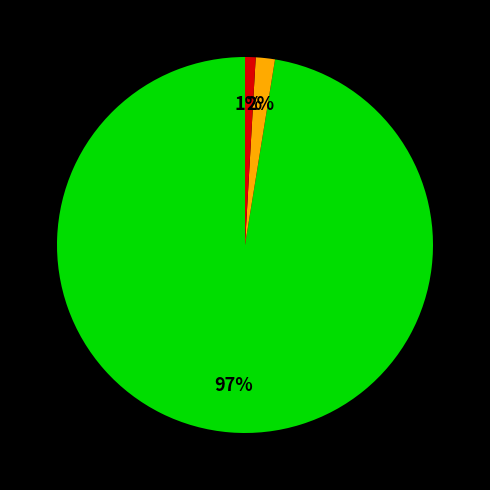

How many segments does this pie chart have?

3